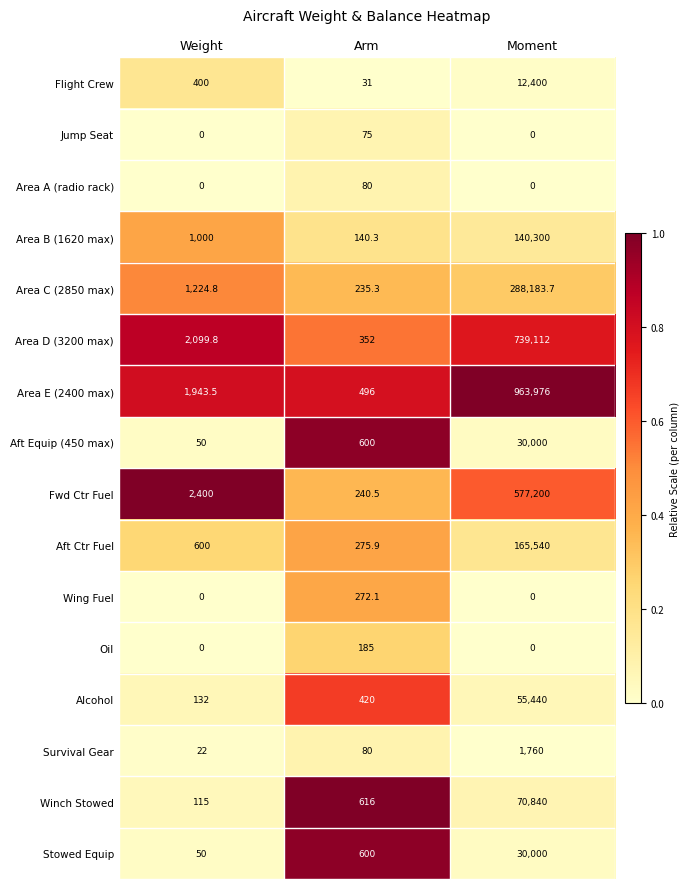

Where is Alcohol nearest to the value 27786?

Arm